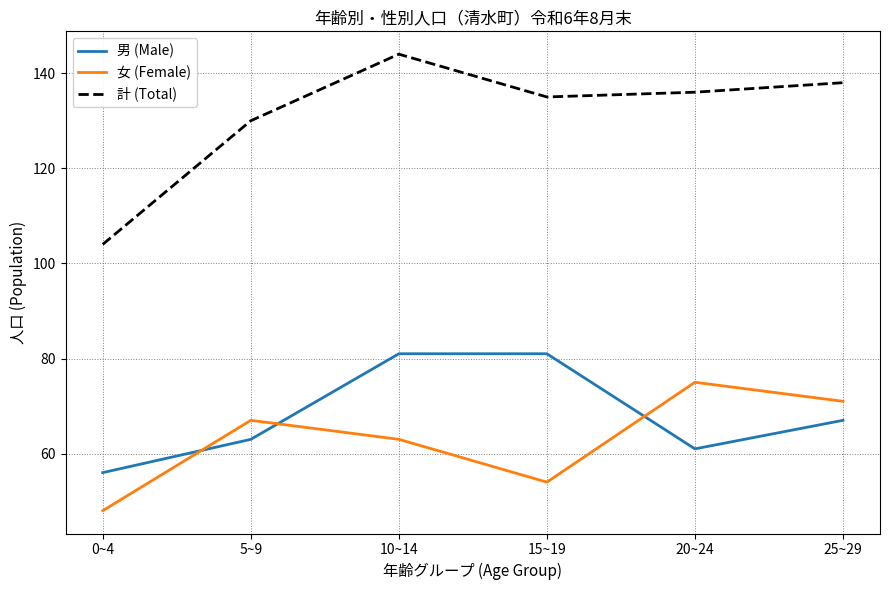

What is the greatest value displayed?

144